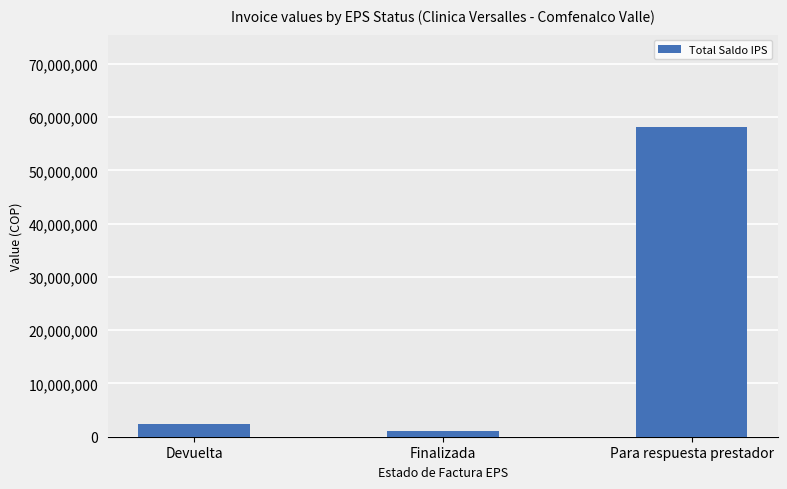

Reading left to right, transcribe all the data shown in this chart.

2351244	1032174	58088132